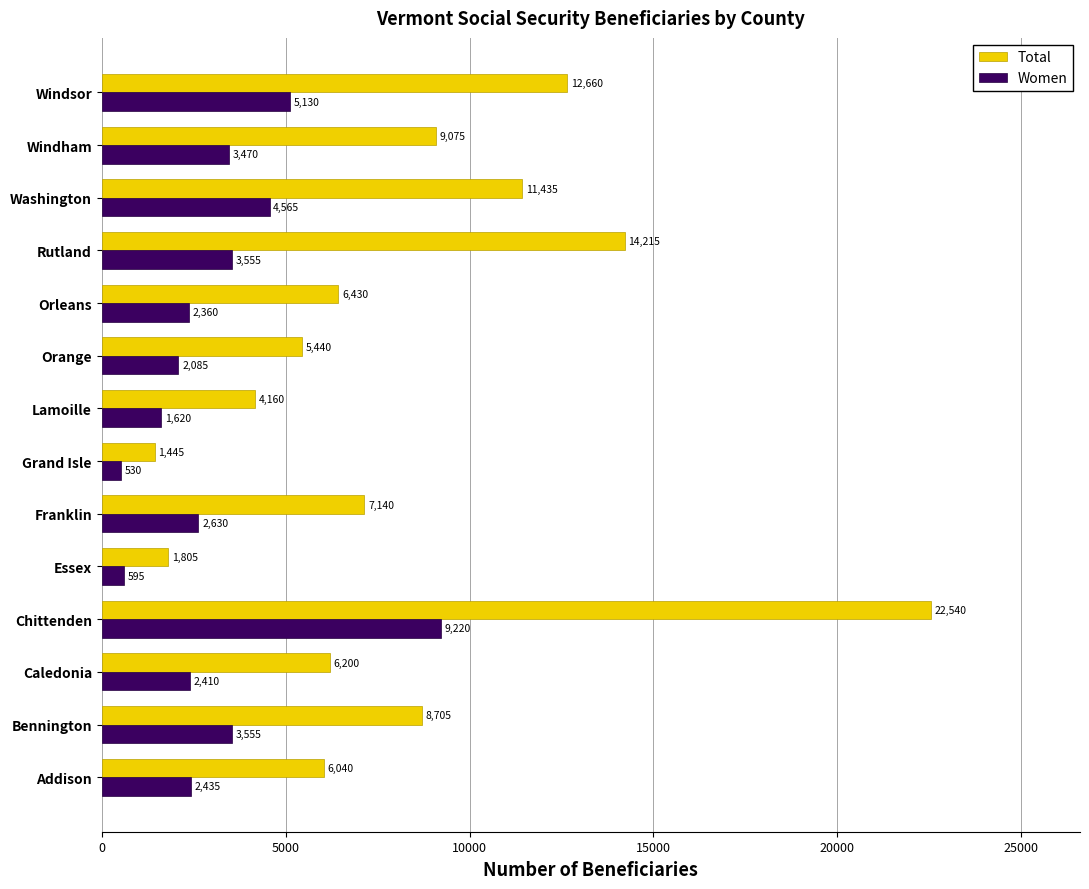

What is the sum of all Total values?

117290